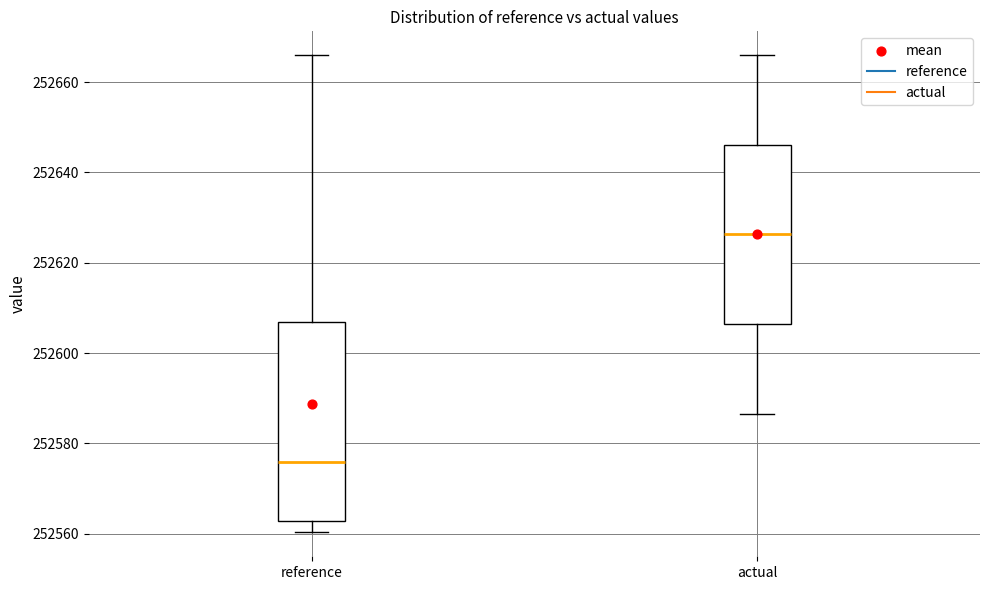

Which box is the tallest, from its lower edge to its upper edge?

reference